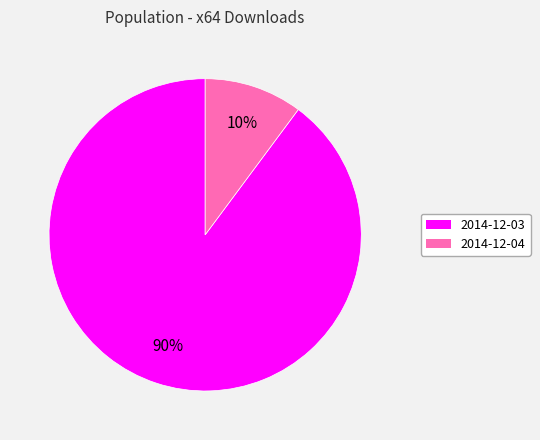

What percentage is the 2014-12-04 slice, to the nearest percent?

10%